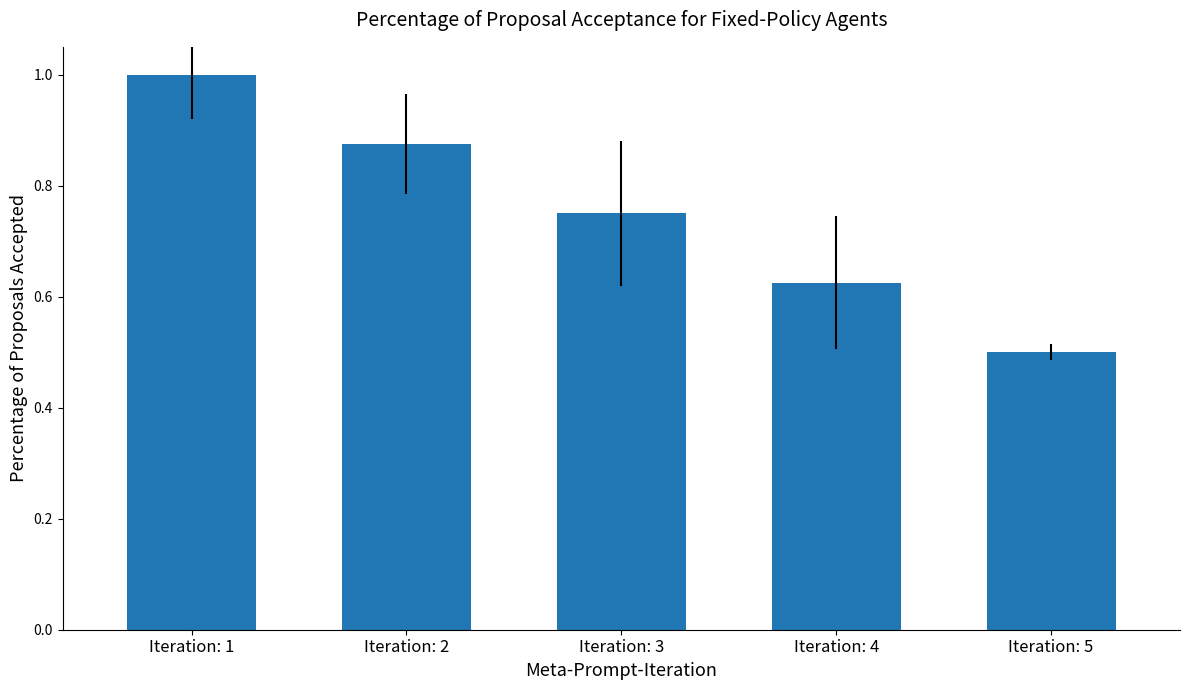

Rank the categories by value from lowest to highest.

Iteration: 5, Iteration: 4, Iteration: 3, Iteration: 2, Iteration: 1